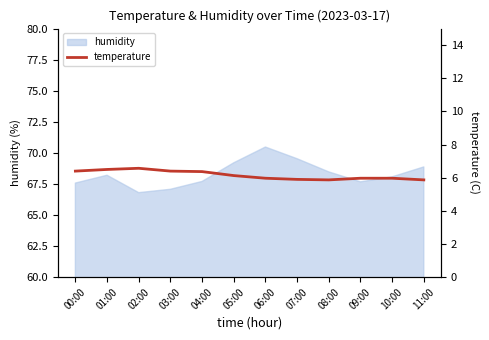

The value at 07:00 is 5.9. True or false?

True